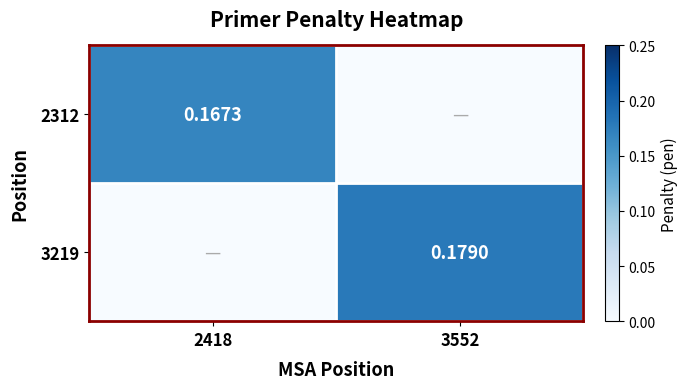

True or false: 2312 has a value of 0.2 at 2418.

True